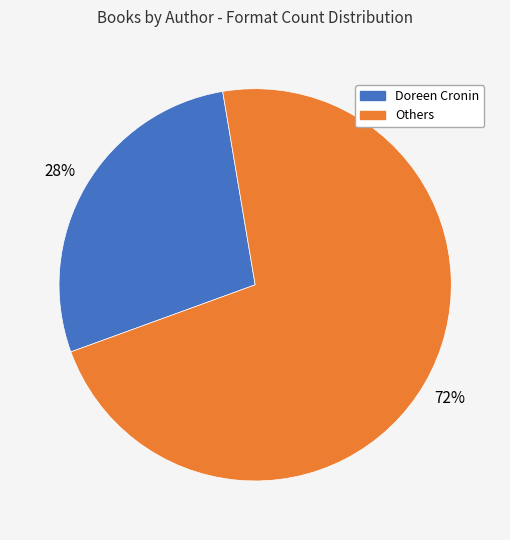

To the nearest percent, what percentage of the pie is Others?

72%